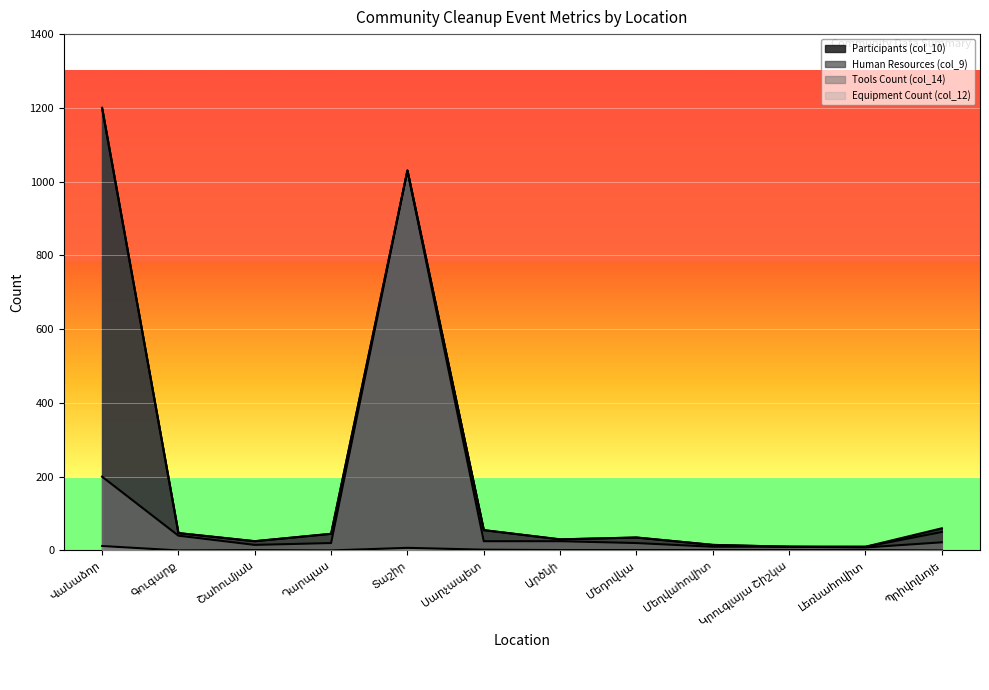

What is the greatest value displayed?

1200